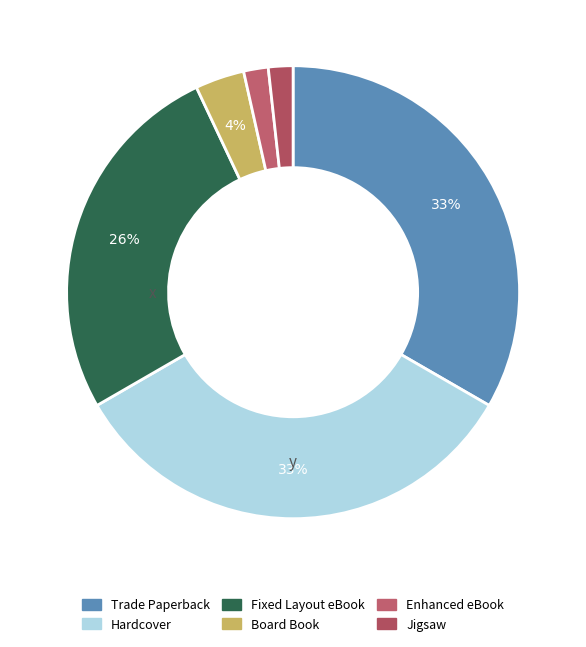

Is Trade Paperback the majority of the pie?

No